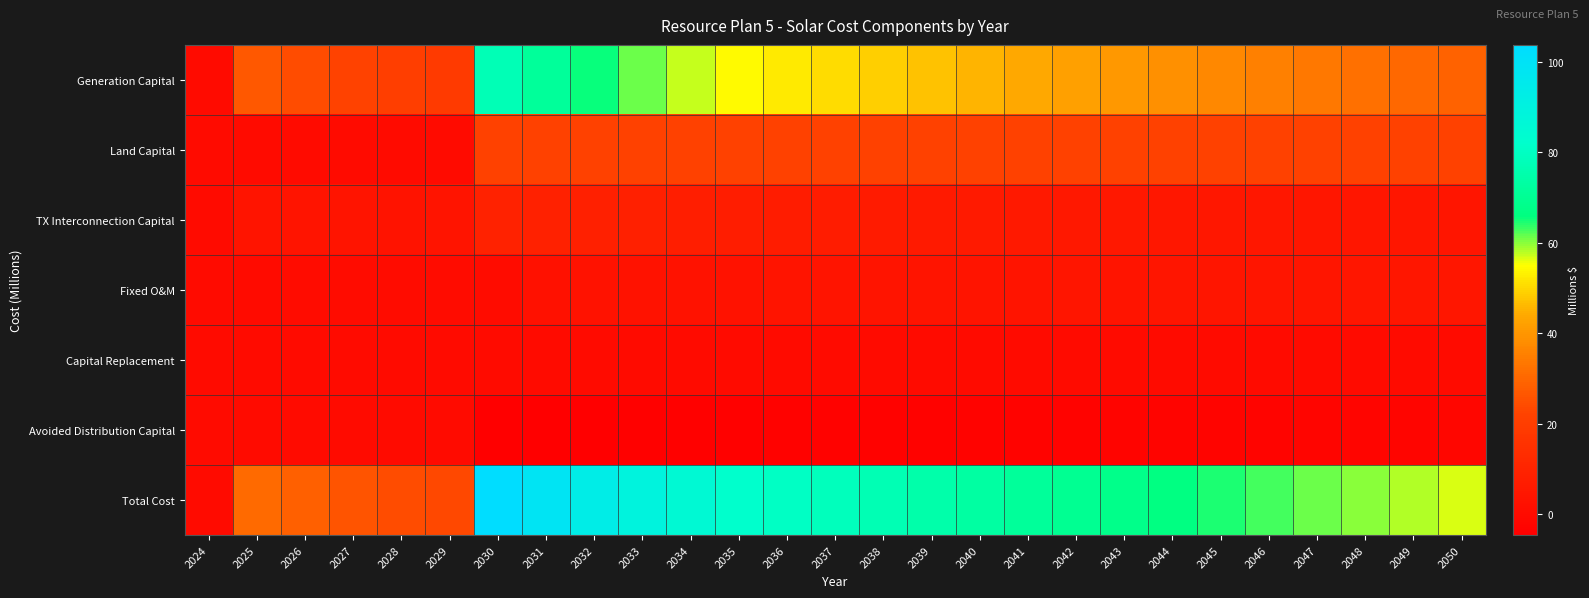

What is the total value across all series at 2040?

146.1